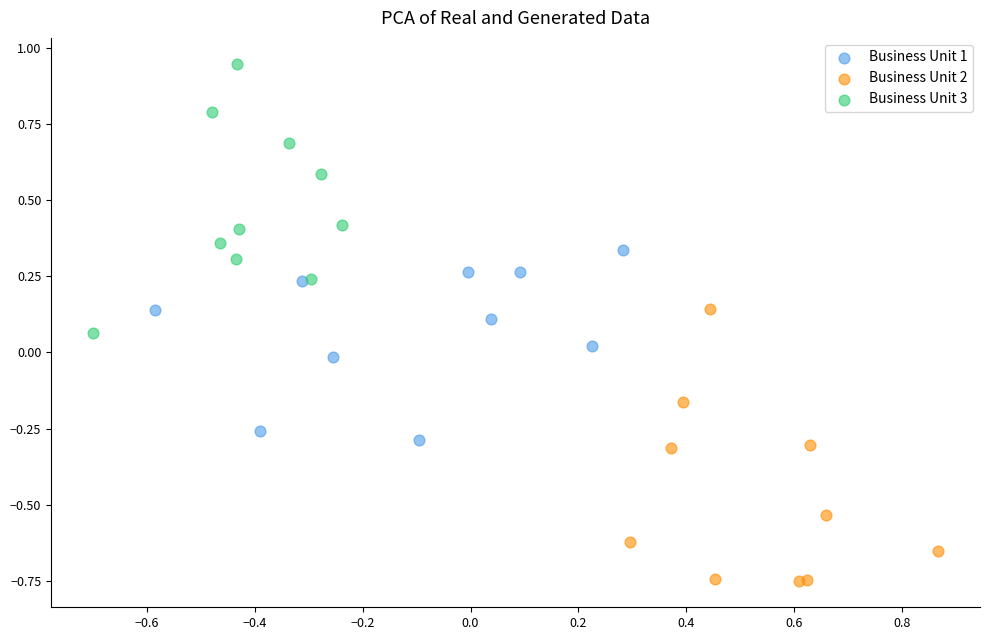

Which series contains the lowest Y value?

Business Unit 2